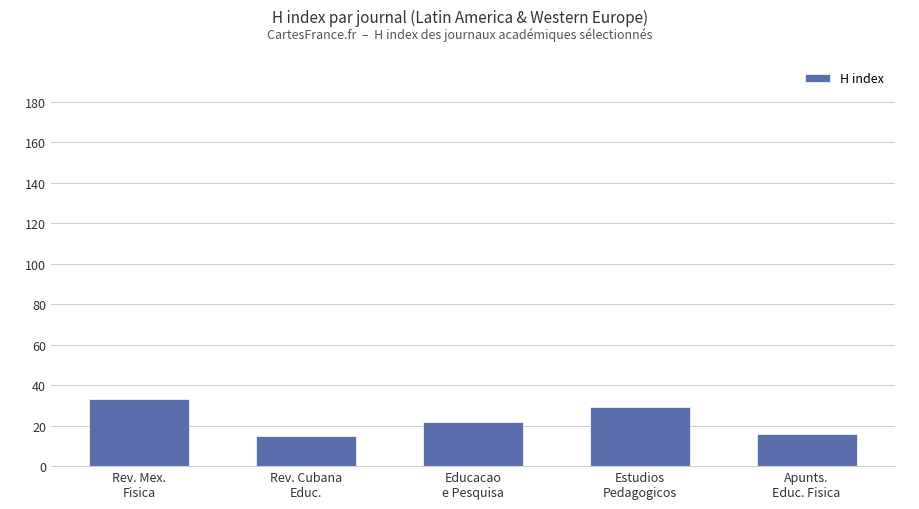

Which has a higher value, Estudios
Pedagogicos or Apunts.
Educ. Fisica?

Estudios
Pedagogicos